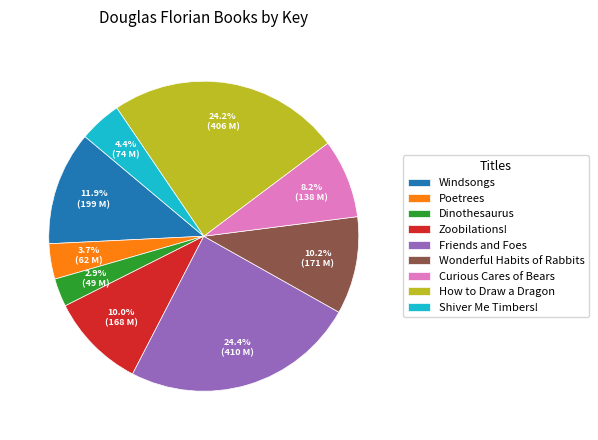

How many slices are in this pie chart?

9